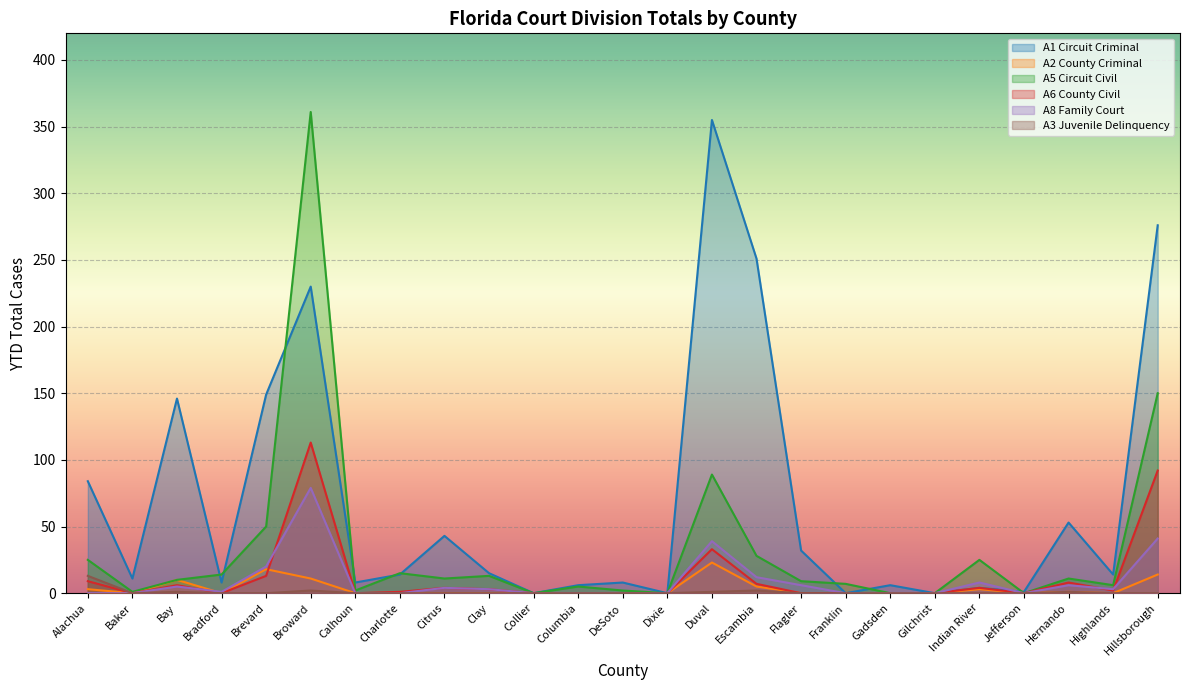

What is the approximate value of A1 Circuit Criminal at Clay?

15